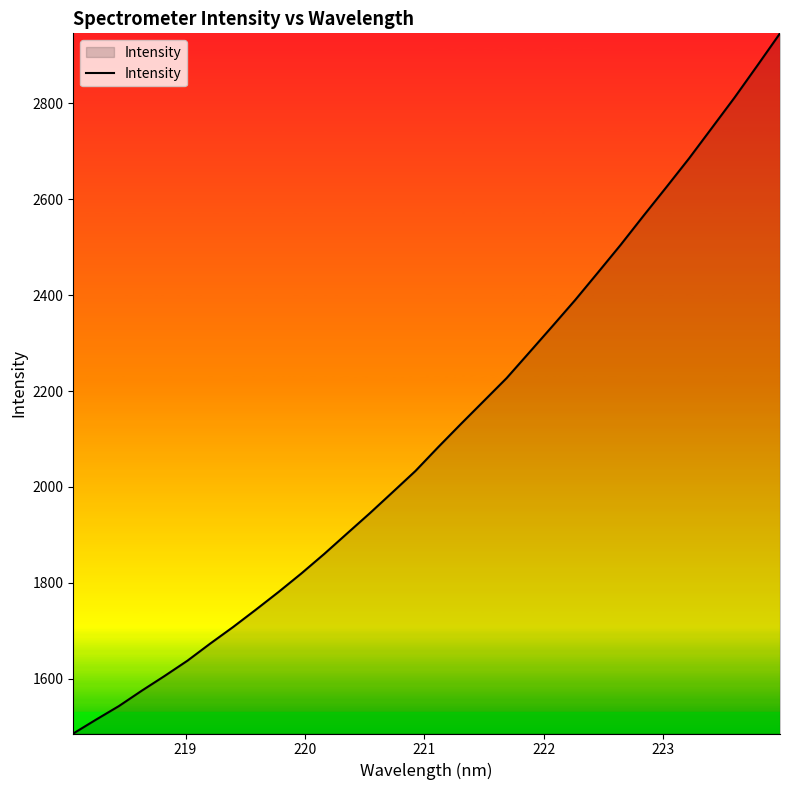

What is the difference between the maximum and minimum values?

1460.1